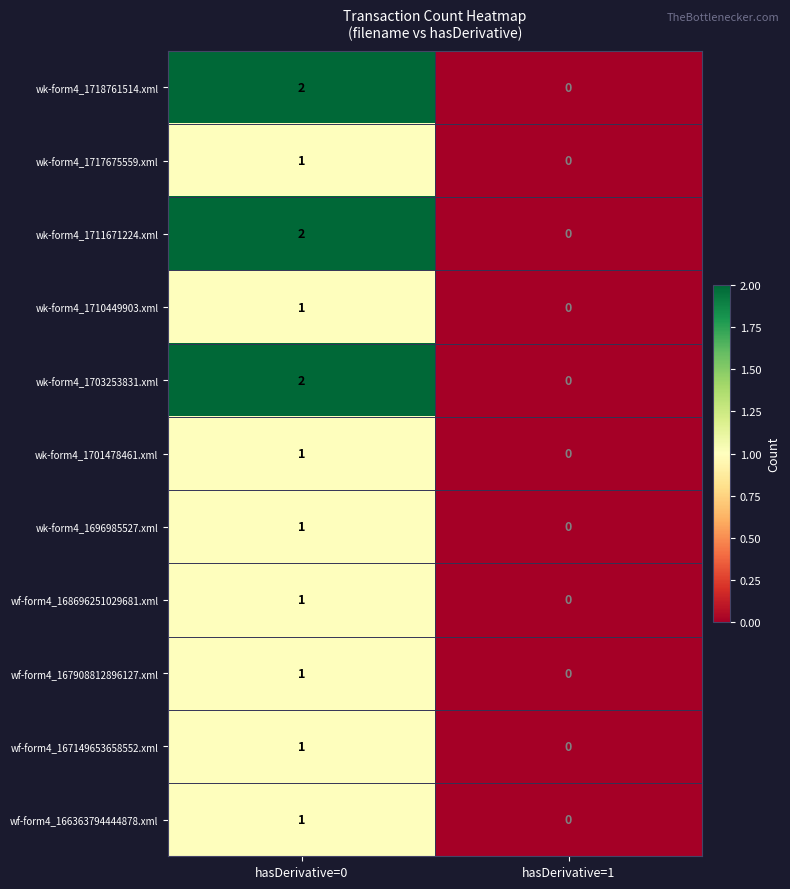

At which category does the chart reach its minimum across all series?

hasDerivative=1